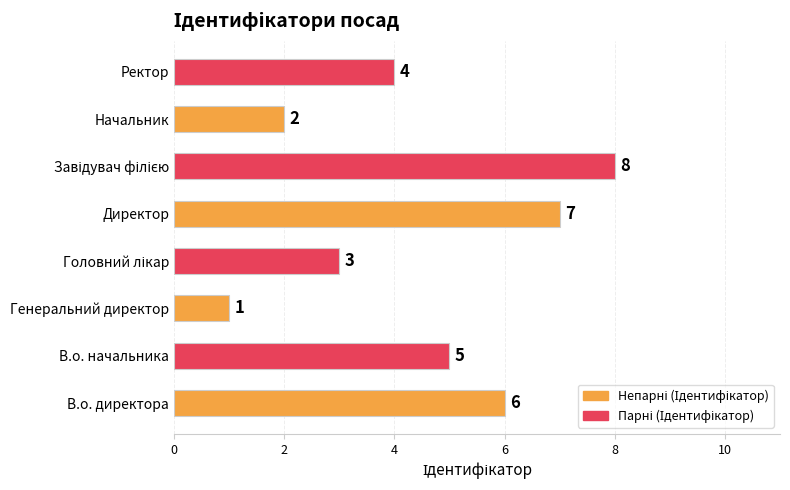

Approximately how many times larger is the value at Начальник compared to Директор?

0.3